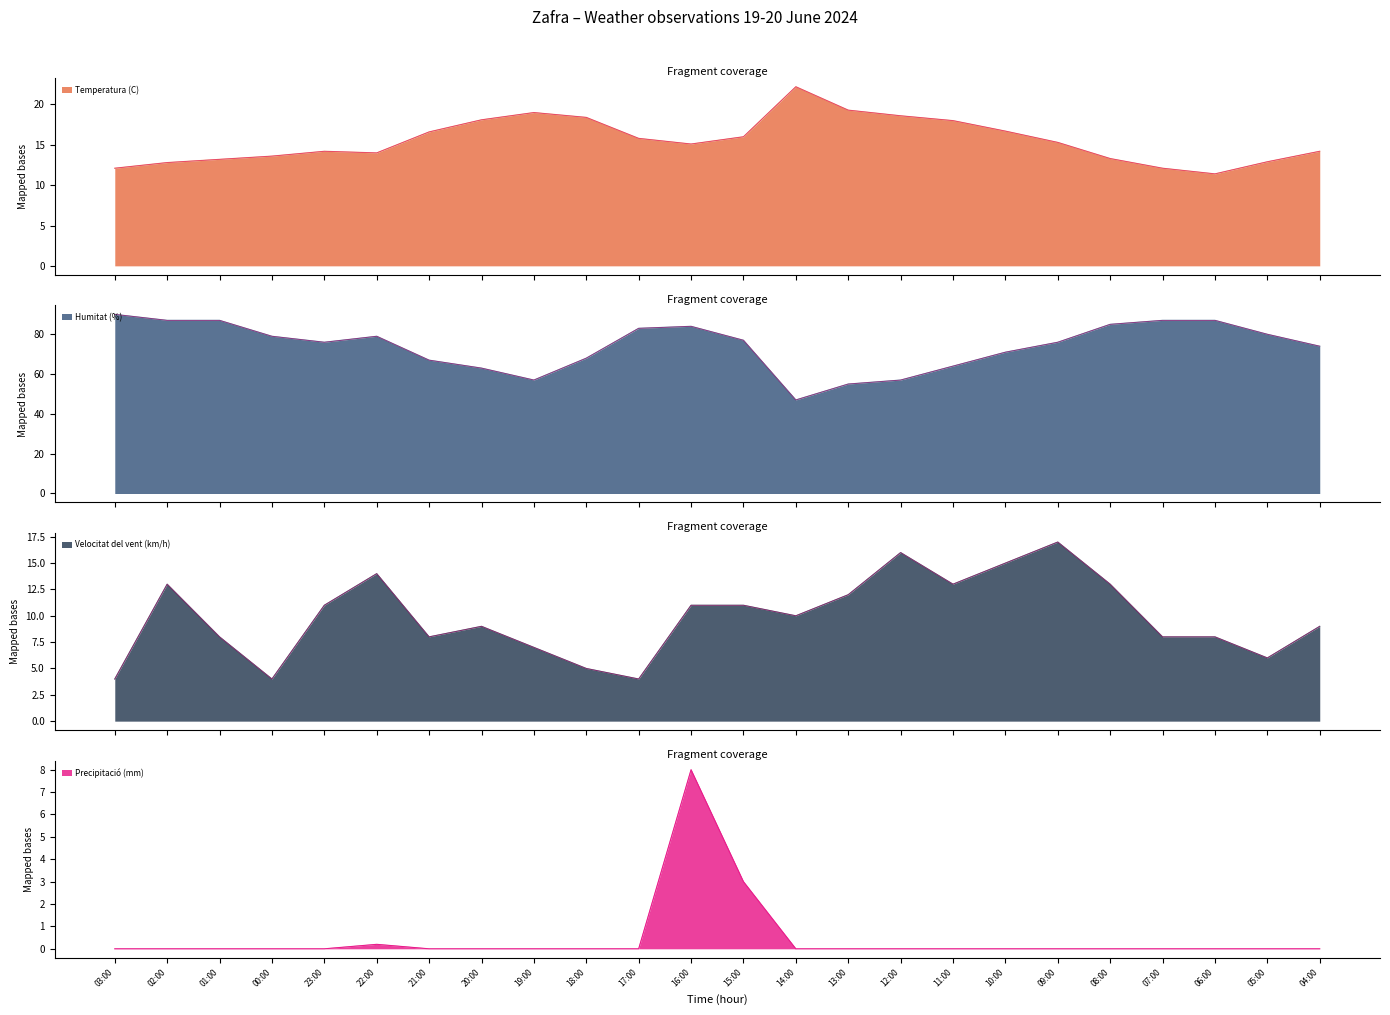

What is the value of the Temperatura (C) point at the 7th from the left?

16.6